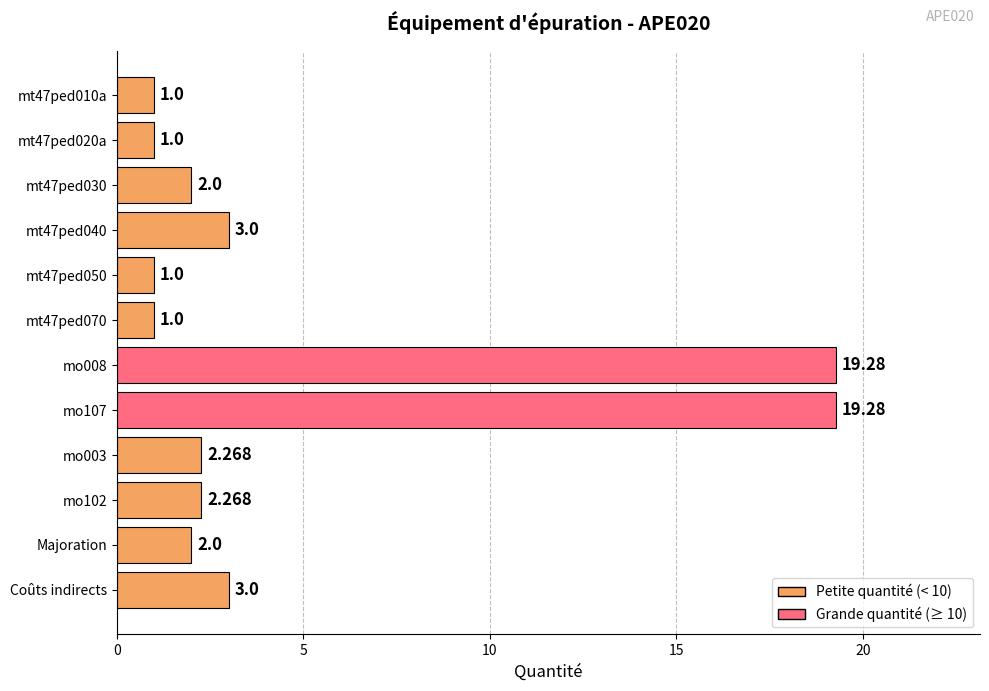

Between Coûts indirects and mo102, which is larger?

Coûts indirects